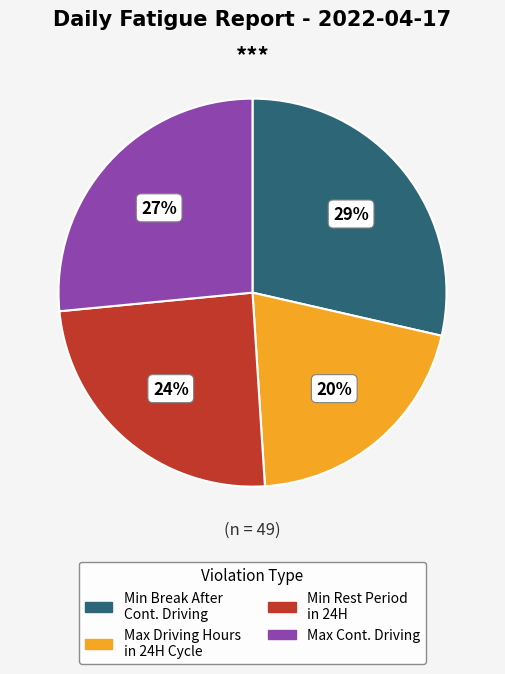

Does any single category account for the majority?

No